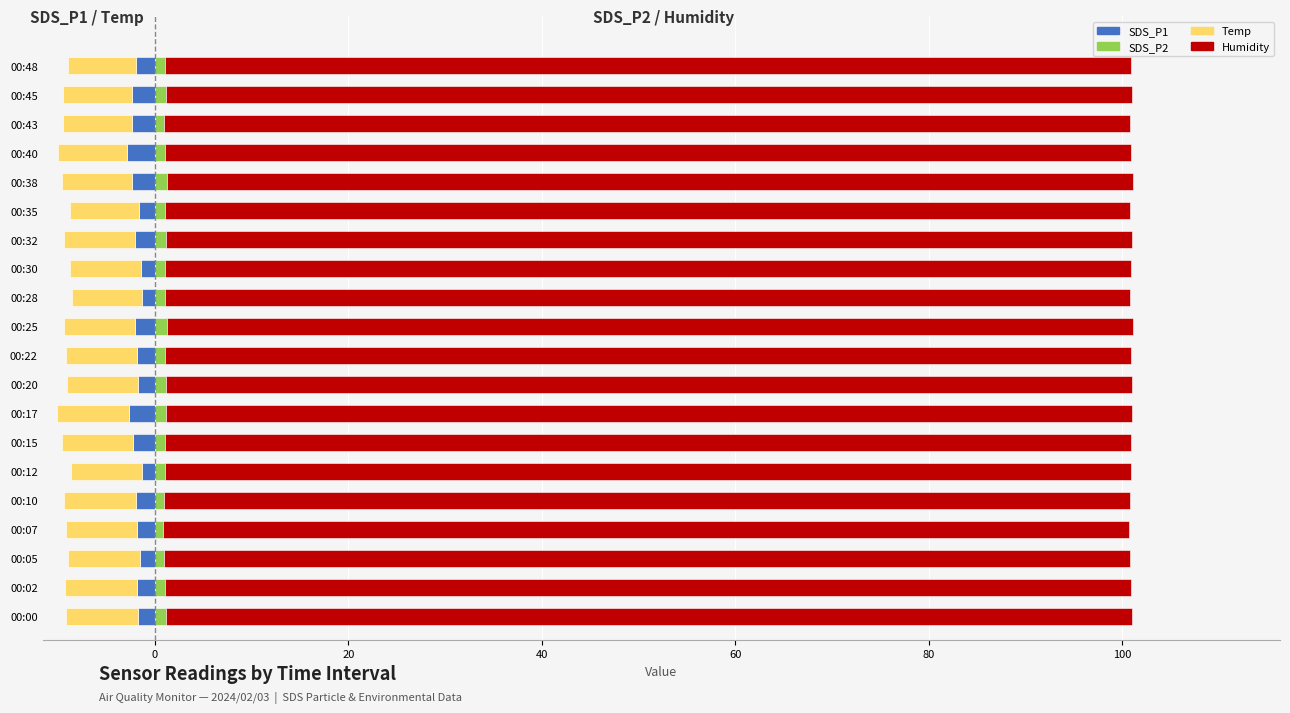

How many bars are there in total?

80